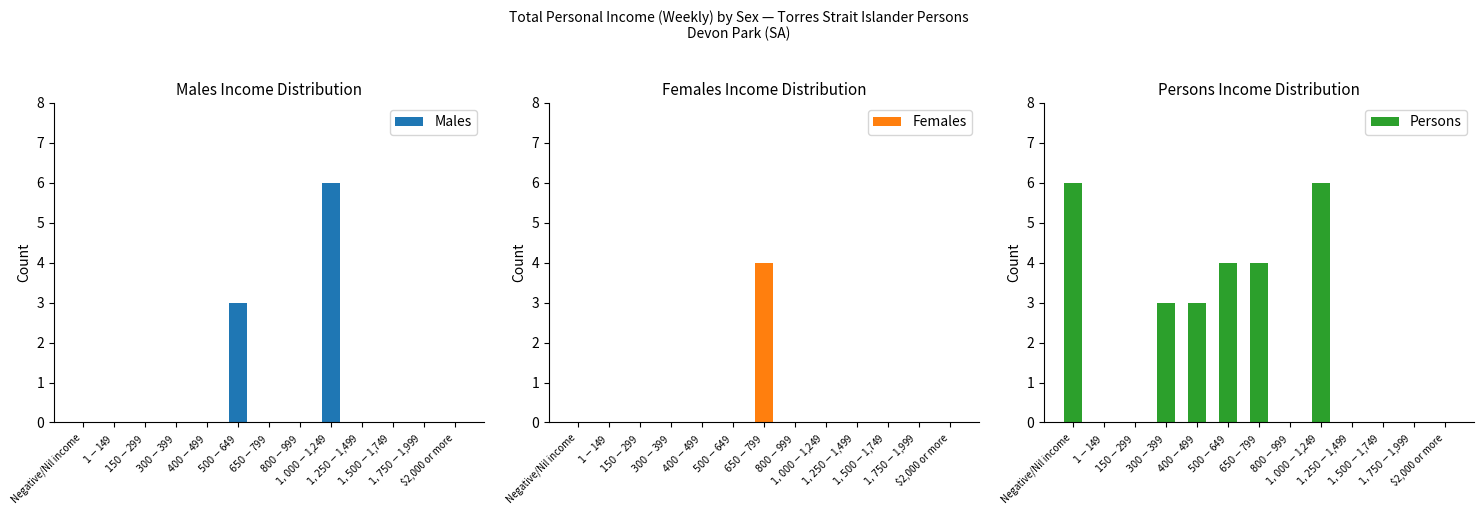

True or false: Persons has a value of -2 at $1-$149.

False